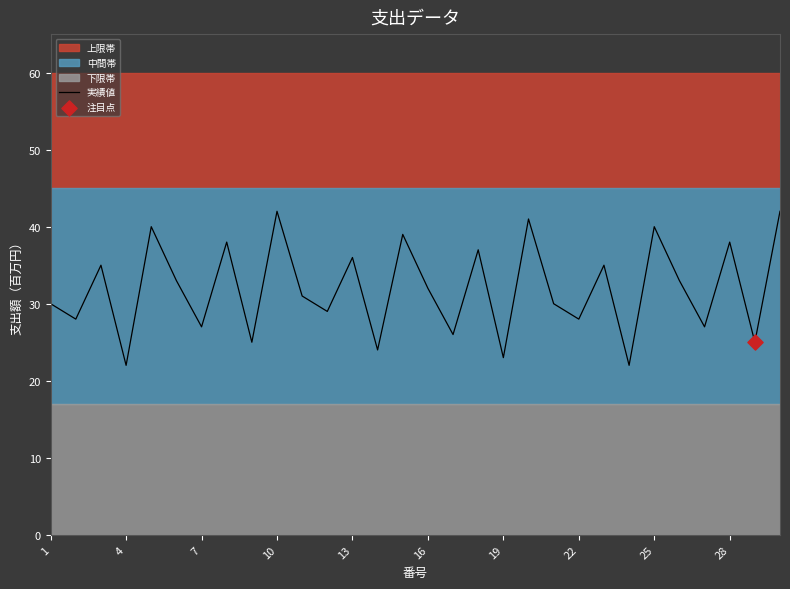

What is the highest value of the 実績値 series?

42